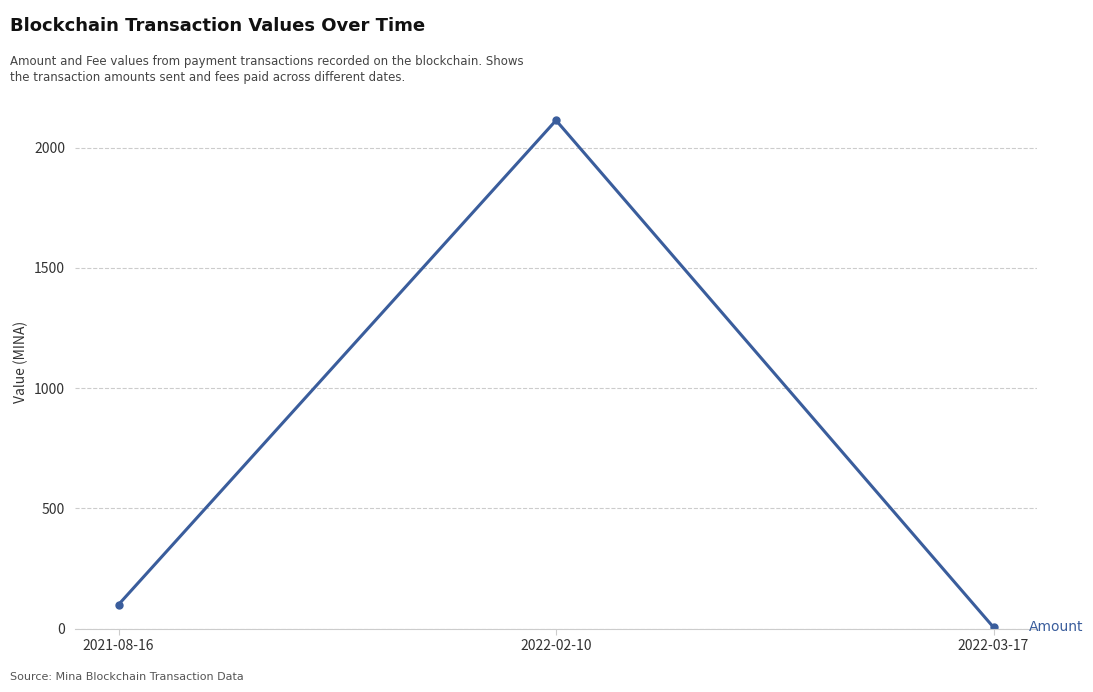

At which label is the value closest to 1059?

2021-08-16